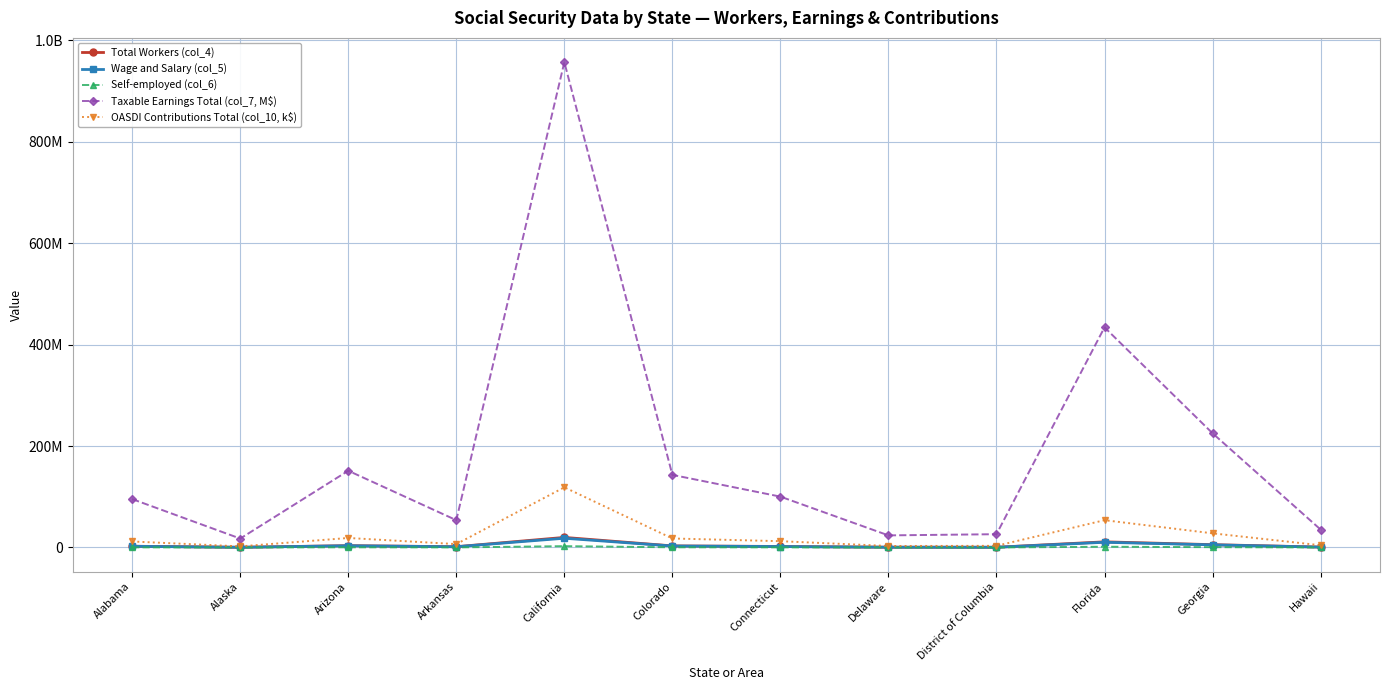

Which category has the highest value across all series?

California